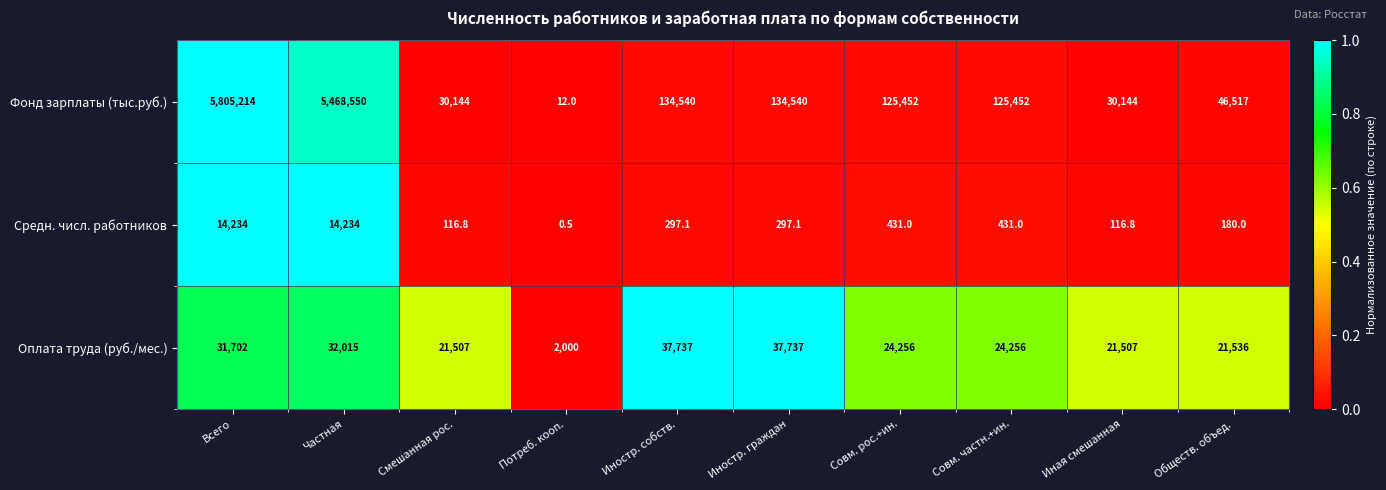

Reading left to right, extract all data points from this chart.

Фонд зарплаты (тыс.руб.): 5805214.0	5468550.0	30144.0	12.0	134540.0	134540.0	125452.0	125452.0	30144.0	46517.0
Средн. числ. работников: 14234.0	14234.0	116.8	0.5	297.1	297.1	431.0	431.0	116.8	180.0
Оплата труда (руб./мес.): 31702.0	32015.0	21507.0	2000.0	37737.0	37737.0	24256.0	24256.0	21507.0	21536.0